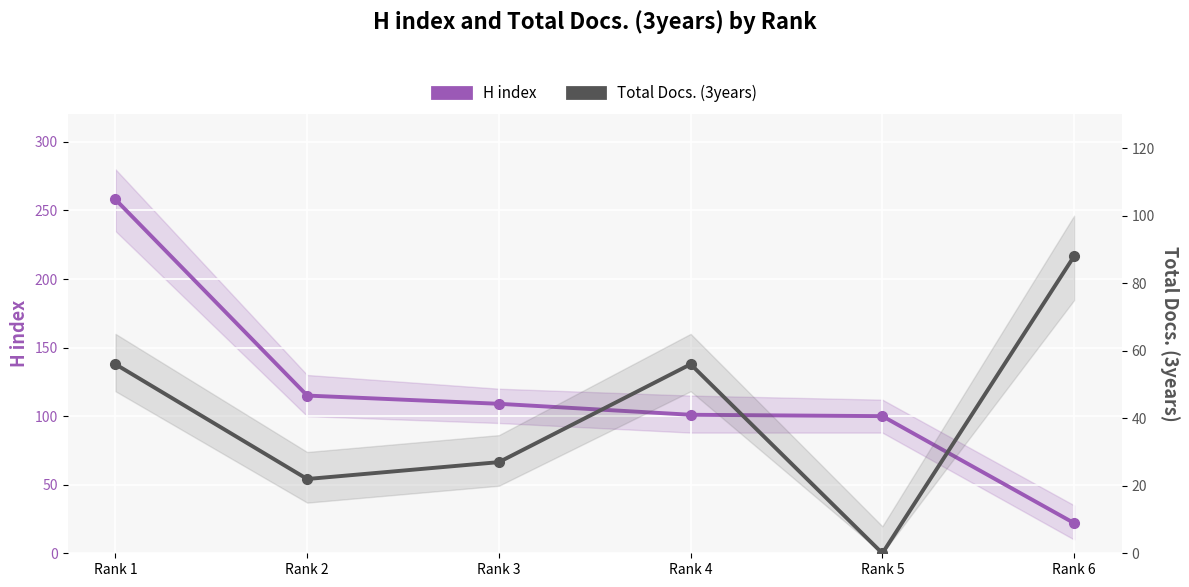

In Total Docs. (3years), how many points are lower than both neighbors (excluding endpoints)?

2